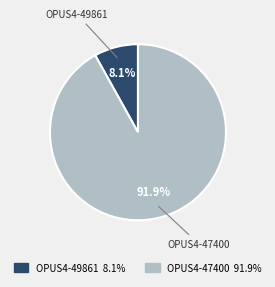

What is the largest slice in the pie chart?

OPUS4-47400